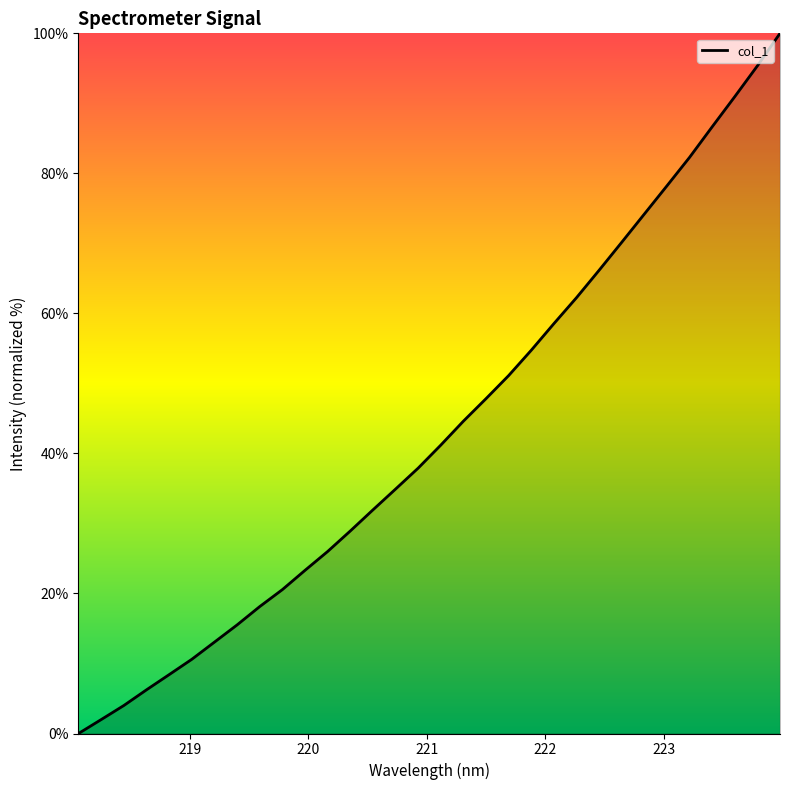

What is the maximum value shown in the chart?

100.0